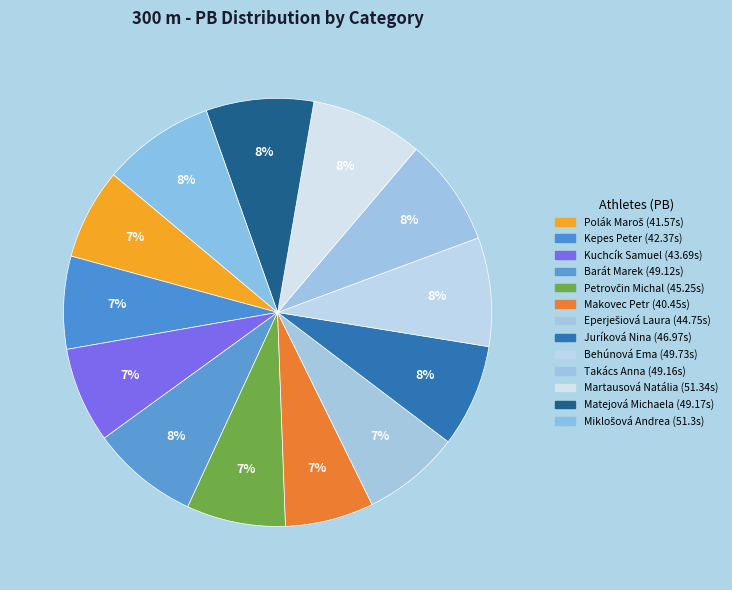

True or false: Juríková Nina accounts for 1% of the total.

False